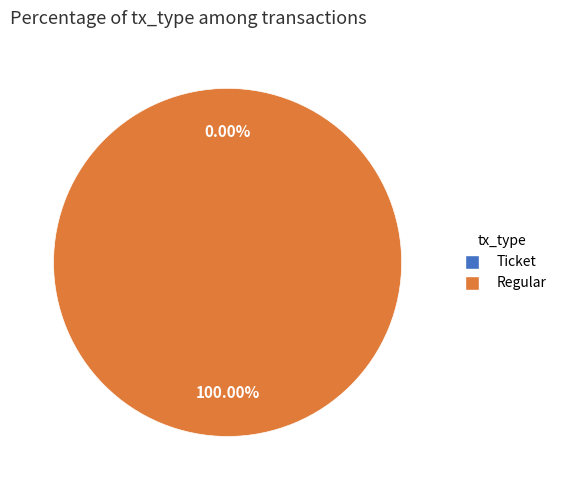

How many segments does this pie chart have?

2